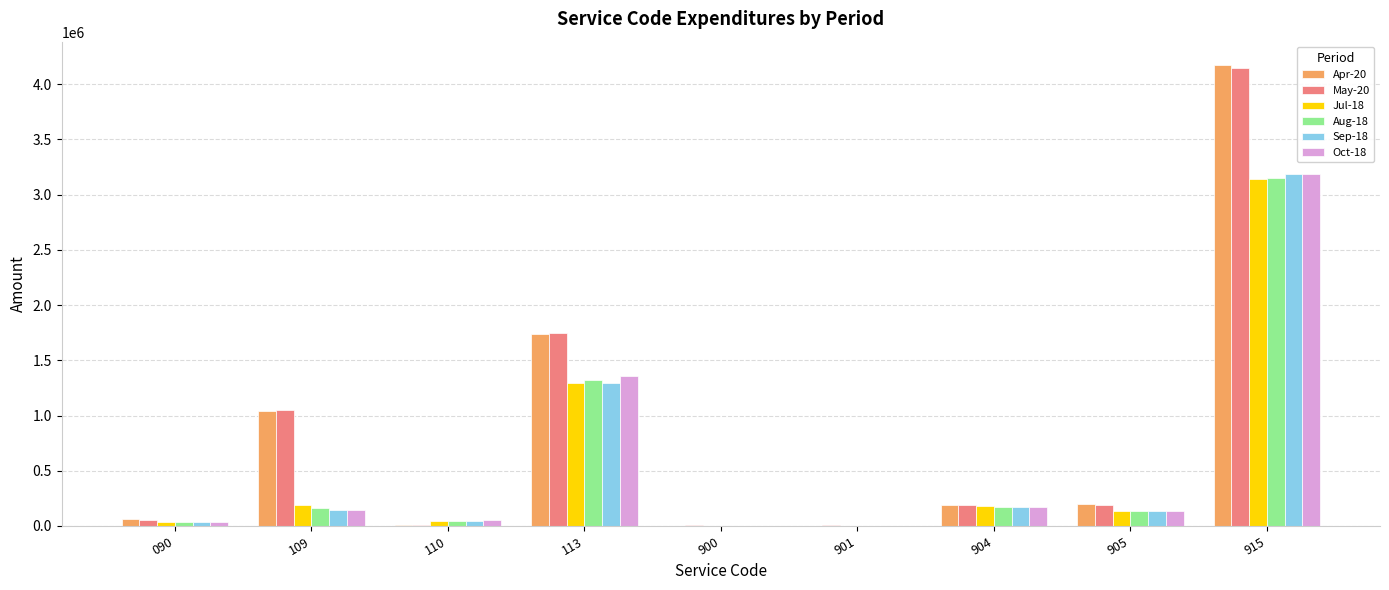

What is the maximum value shown in the chart?

4176708.3